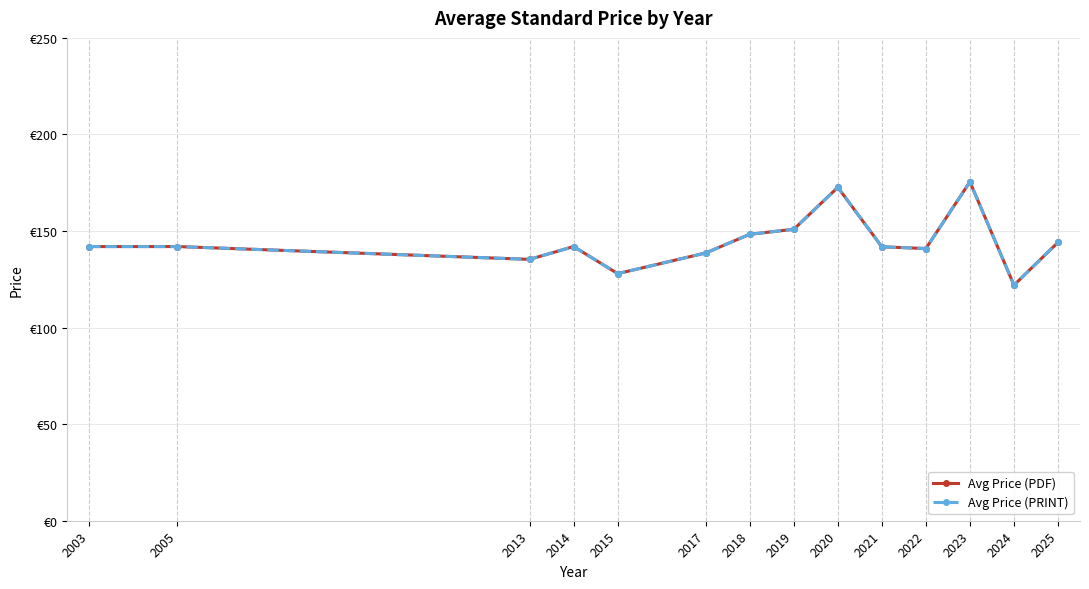

Which category has the lowest value across all series?

2024